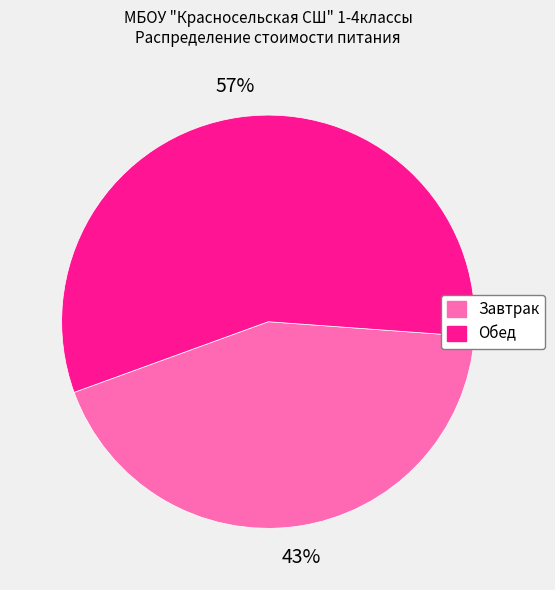

What is the ratio of the value at Завтрак to the value at Обед?

0.8